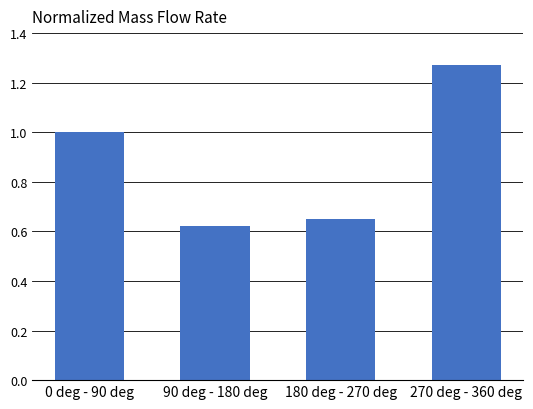

What is the ratio of the value at 0 deg - 90 deg to the value at 270 deg - 360 deg?

0.8